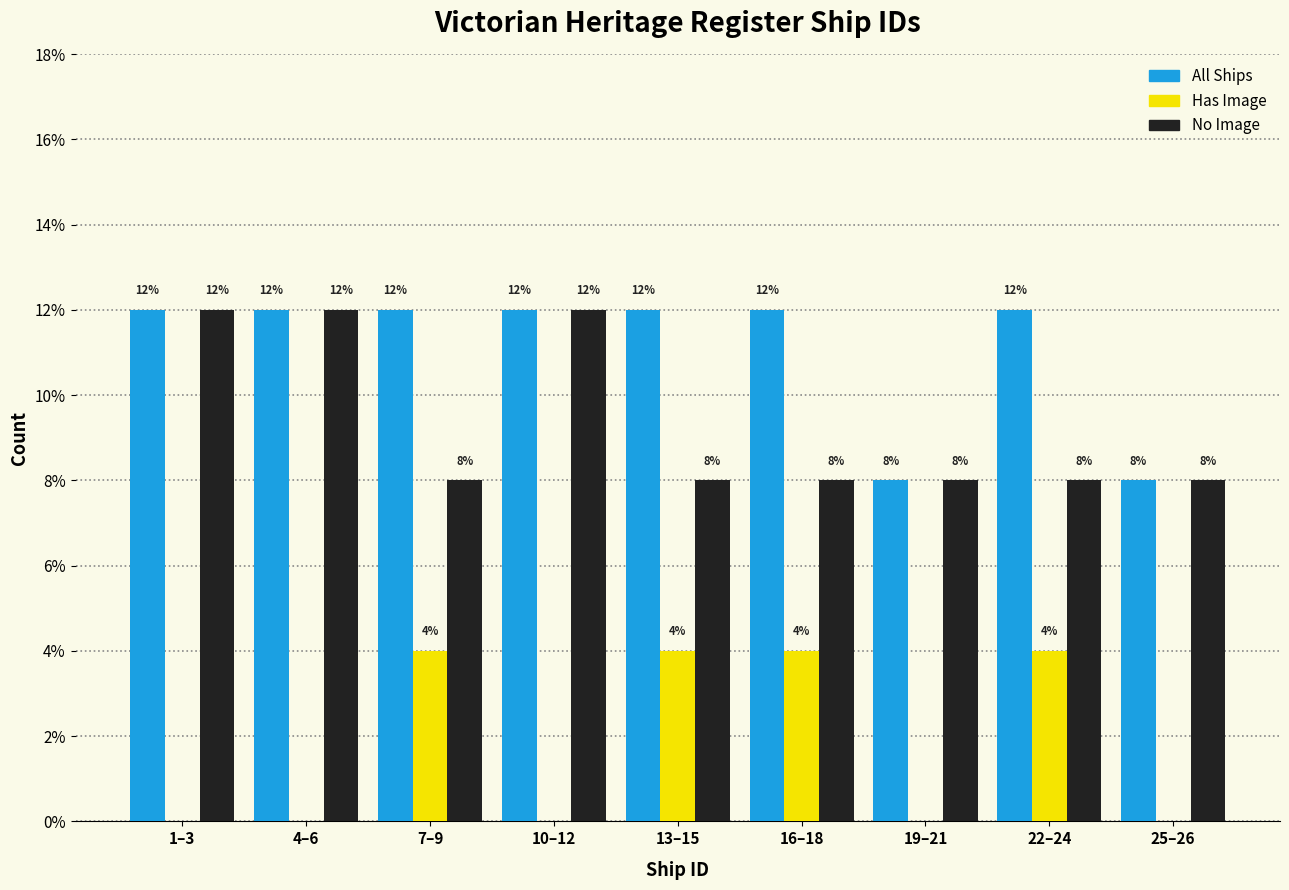

Reading left to right, what are all the values shown in this chart?

All Ships: 1–3=12	4–6=12	7–9=12	10–12=12	13–15=12	16–18=12	19–21=8	22–24=12	25–26=8
Has Image: 1–3=0	4–6=0	7–9=4	10–12=0	13–15=4	16–18=4	19–21=0	22–24=4	25–26=0
No Image: 1–3=12	4–6=12	7–9=8	10–12=12	13–15=8	16–18=8	19–21=8	22–24=8	25–26=8